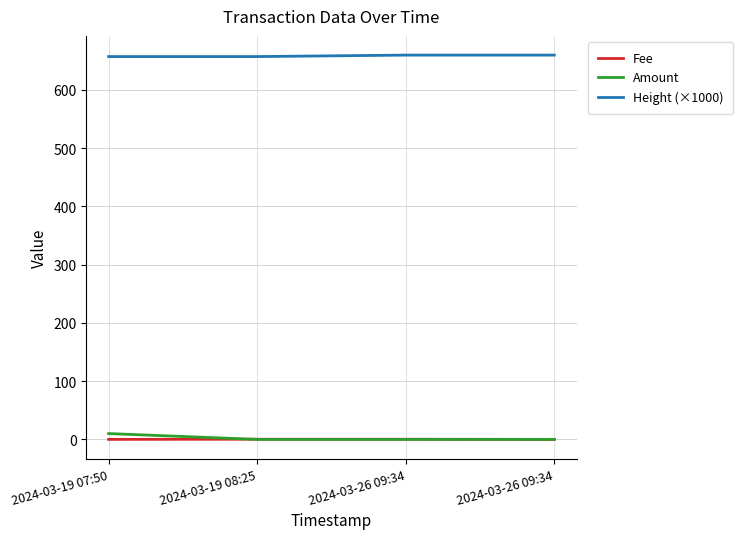

True or false: Amount has a value of -5.2 at 2024-03-26 09:34.

False